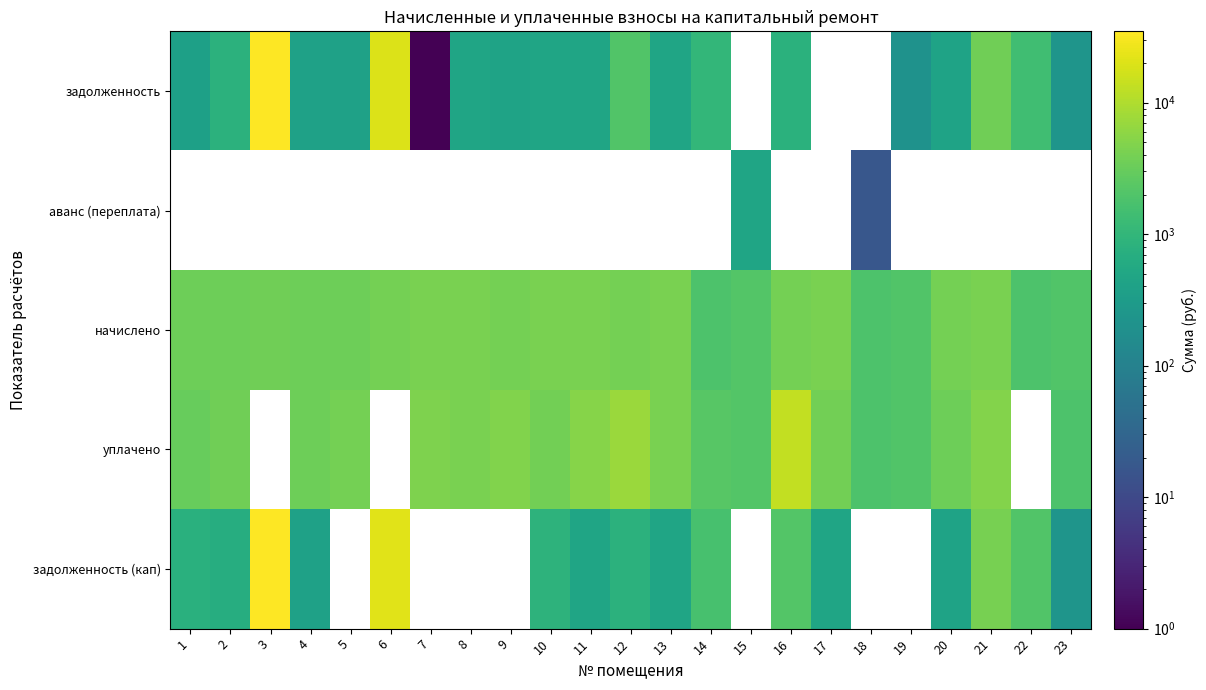

What is the difference between the maximum and minimum values in the уплачено series?

11657.5